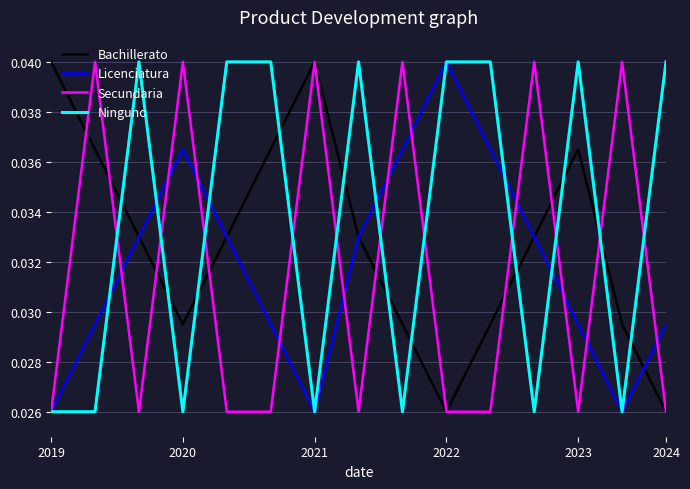

True or false: Ninguno and Bachillerato cross at least once.

True